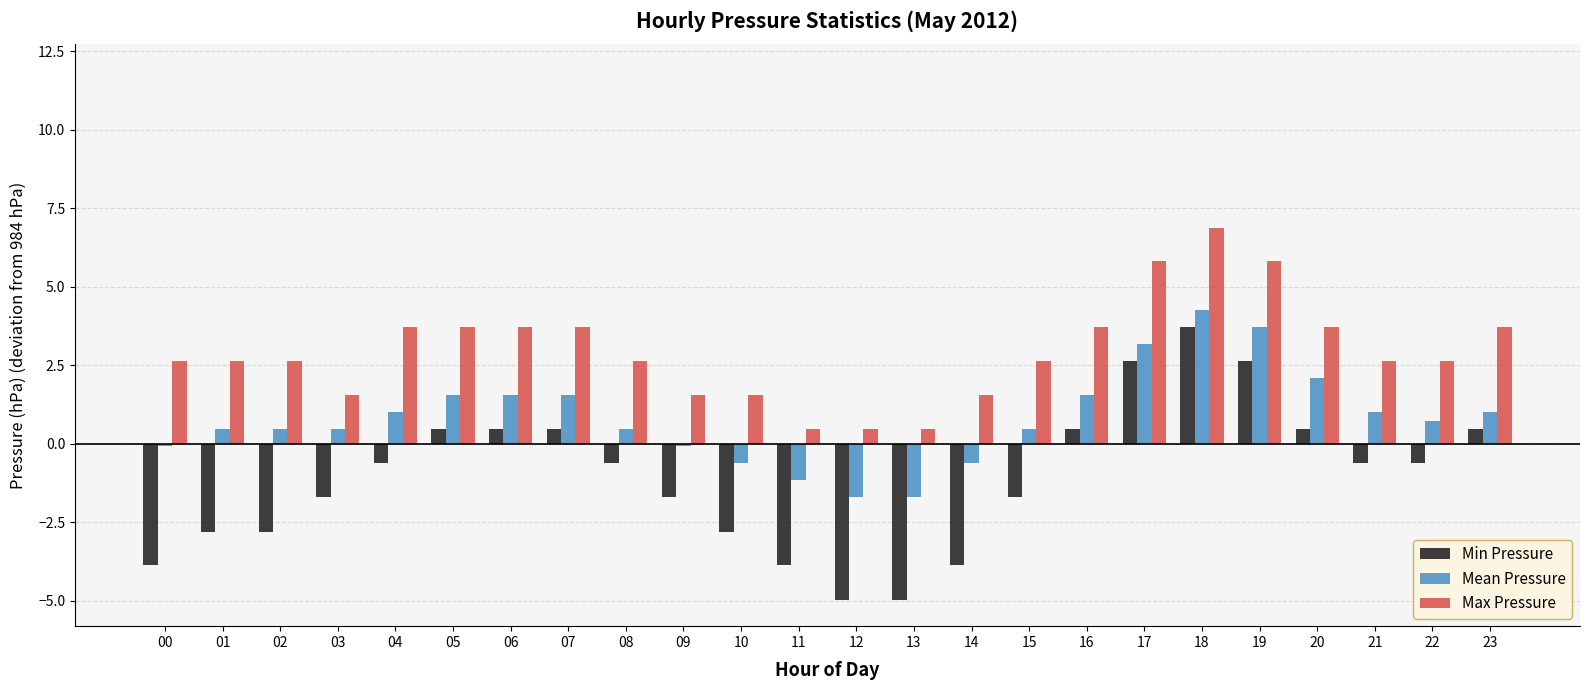

The value of Max Pressure at 14 is 2.8. True or false?

False